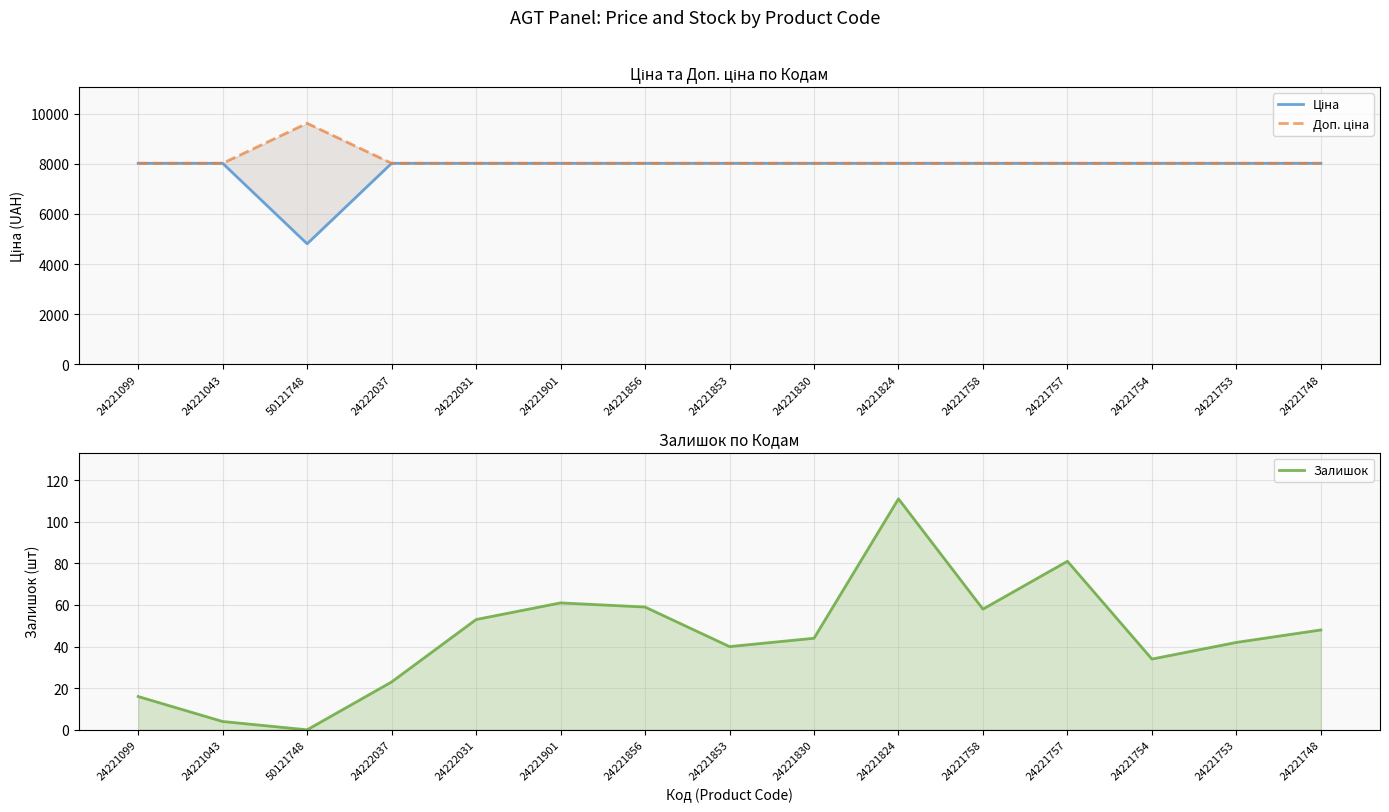

What is the total value across all series at 50121748?

14422.3